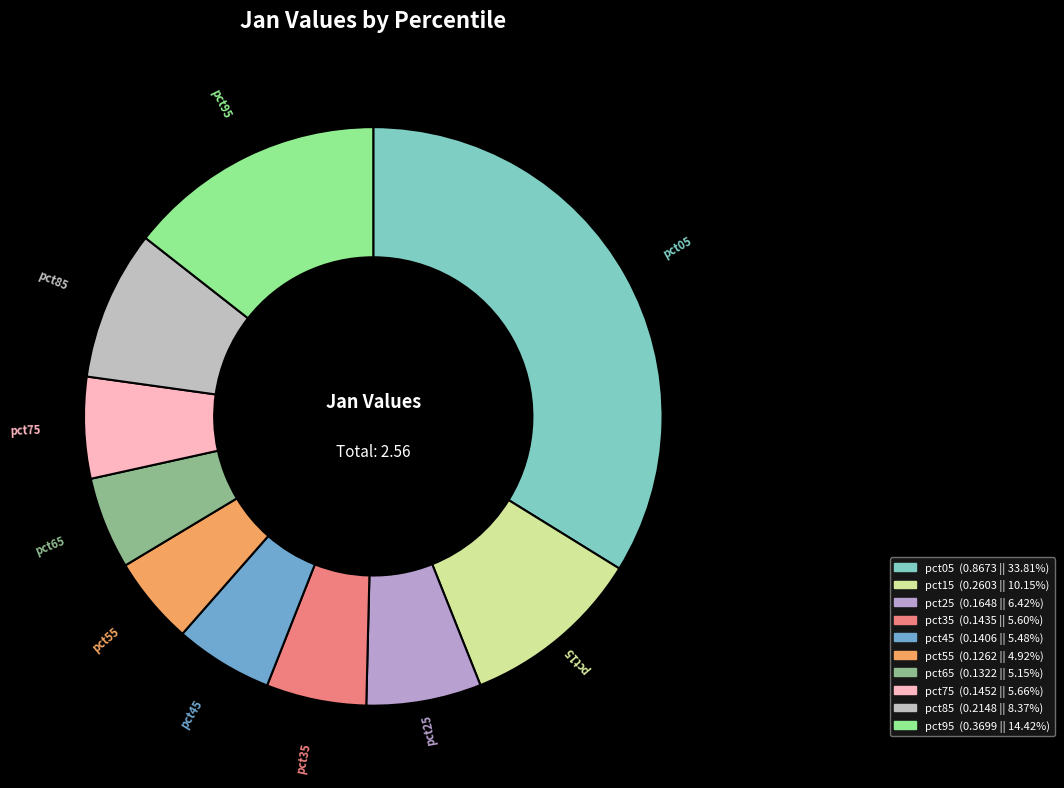

What is the largest slice in the pie chart?

pct05